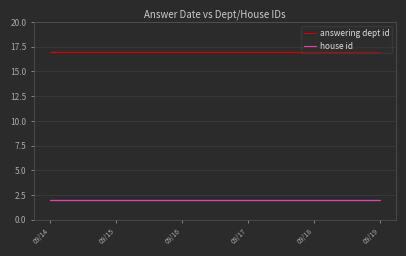

Which category has the lowest value in the answering dept id series?

09/19